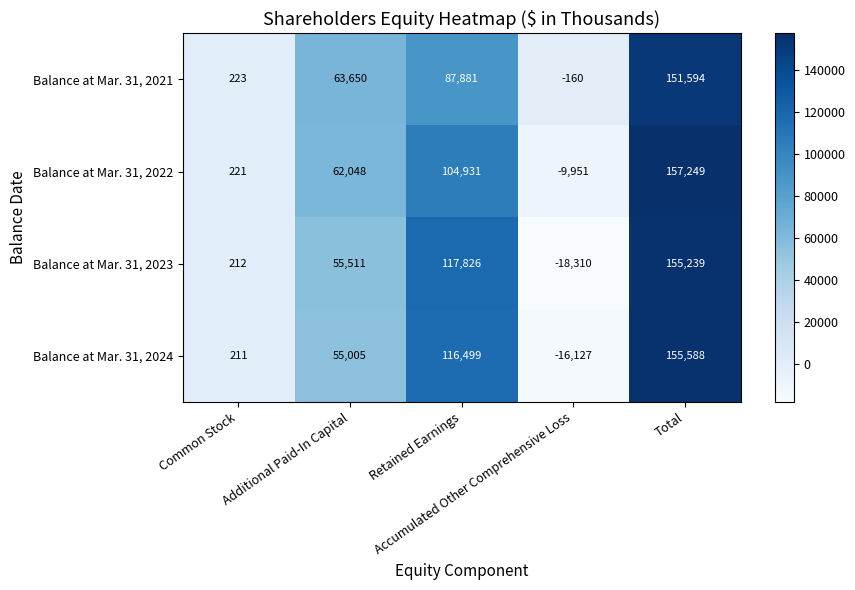

What is the spread (max minus min) of values at Total?

5655